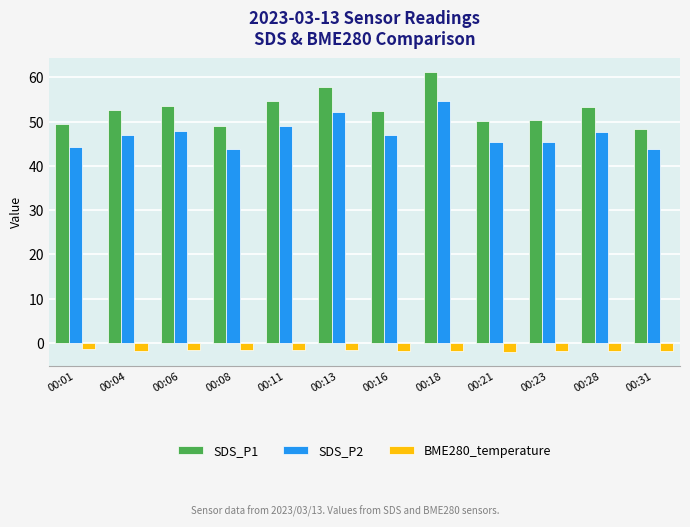

What is the total value across all series at 00:04?

98.0